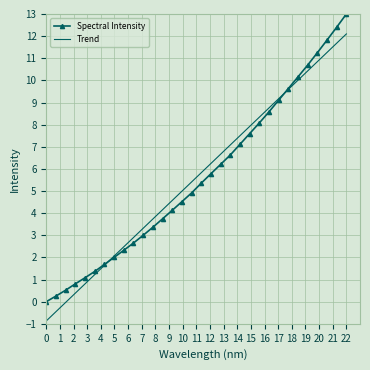

Which series has the widest spread of values?

Spectral Intensity